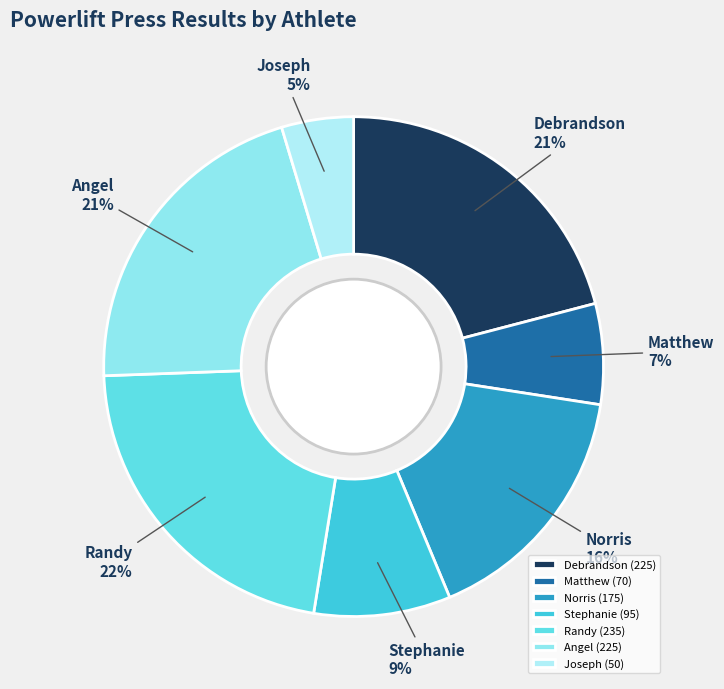

What is the largest slice in the pie chart?

Randy